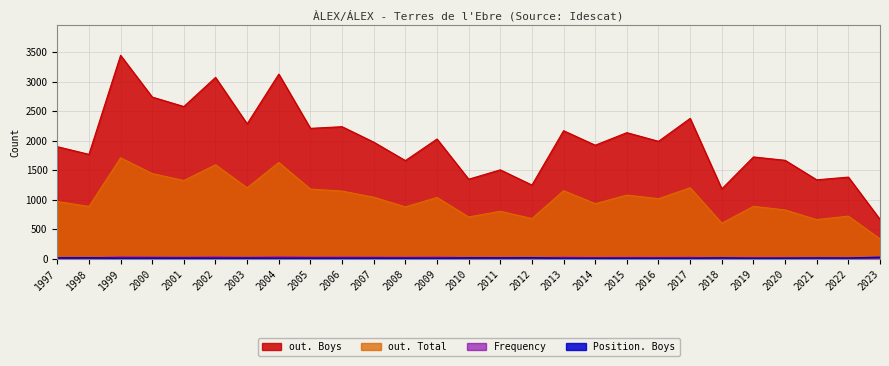

What is the average value of the out. Boys series?

1988